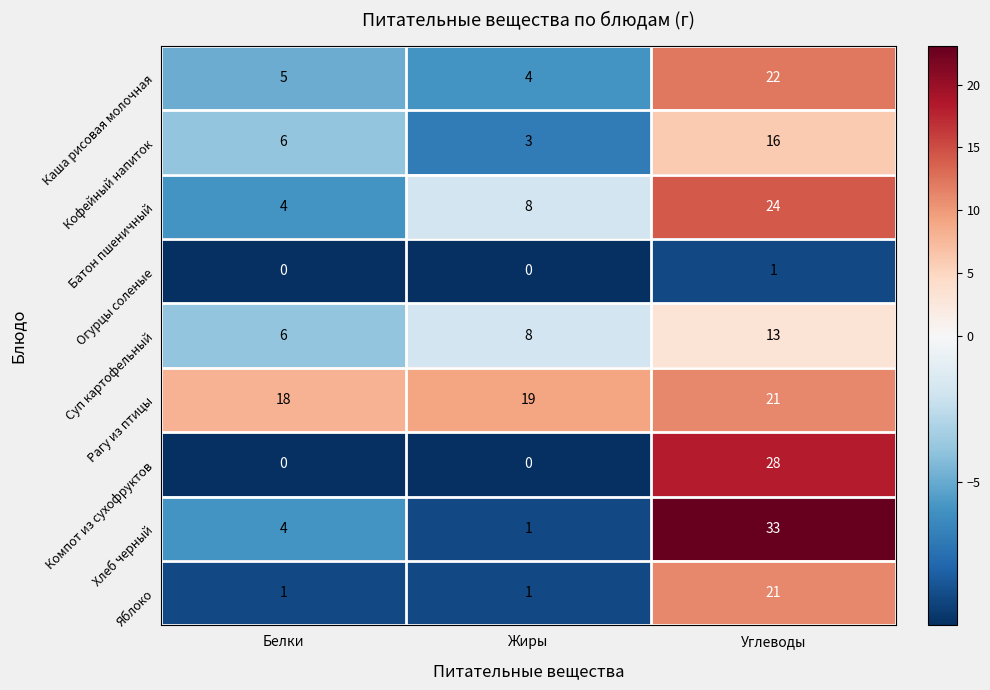

Reading right to left, extract all data points from this chart.

Каша рисовая молочная: Углеводы=22	Жиры=4	Белки=5
Кофейный напиток: Углеводы=16	Жиры=3	Белки=6
Батон пшеничный: Углеводы=24	Жиры=8	Белки=4
Огурцы соленые: Углеводы=1	Жиры=0	Белки=0
Суп картофельный: Углеводы=13	Жиры=8	Белки=6
Рагу из птицы: Углеводы=21	Жиры=19	Белки=18
Компот из сухофруктов: Углеводы=28	Жиры=0	Белки=0
Хлеб черный: Углеводы=33	Жиры=1	Белки=4
Яблоко: Углеводы=21	Жиры=1	Белки=1